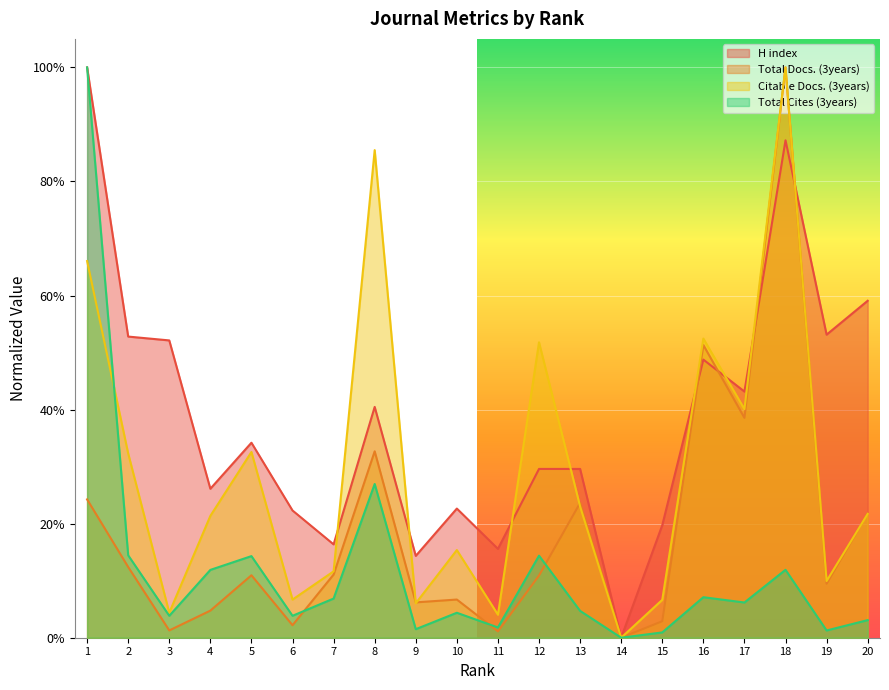

How many categories are shown in the chart?

20